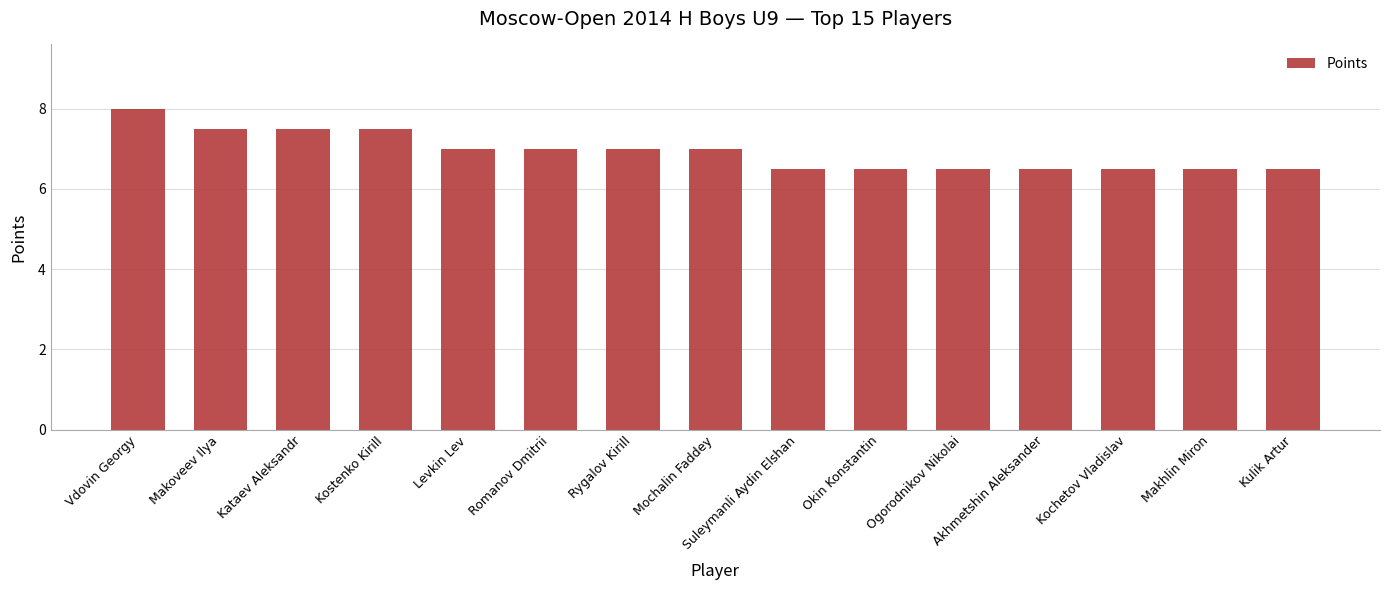

Count the number of data series in this chart.

1